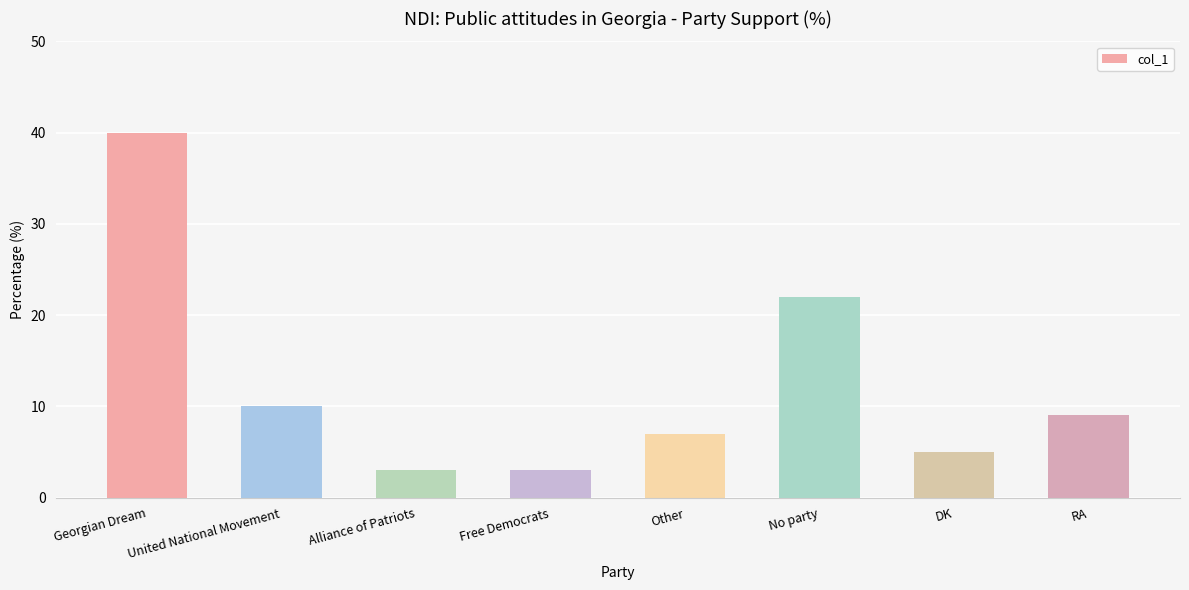

What is the sum of all values?

99